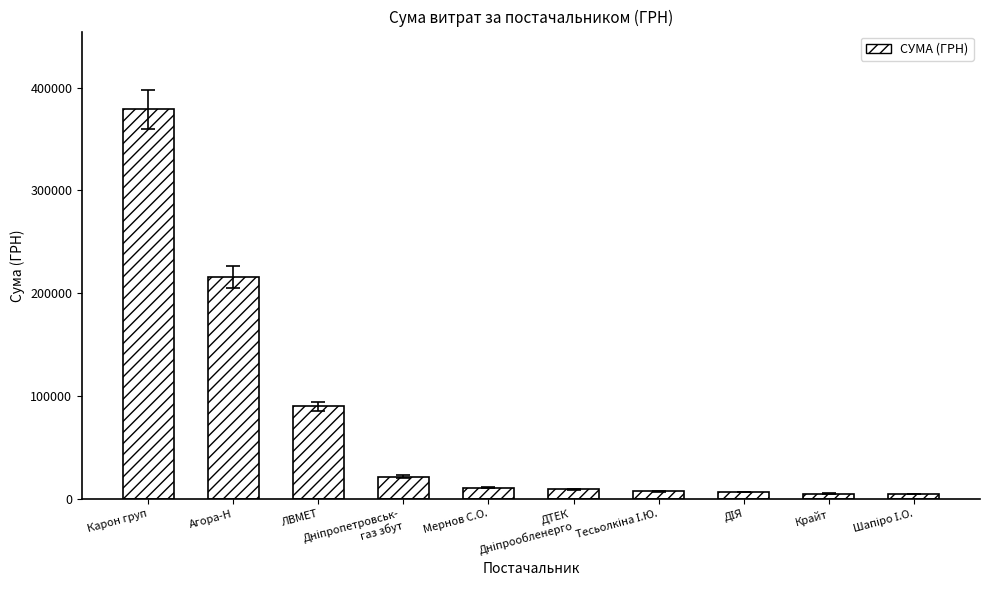

What is the smallest value displayed?

4912.3